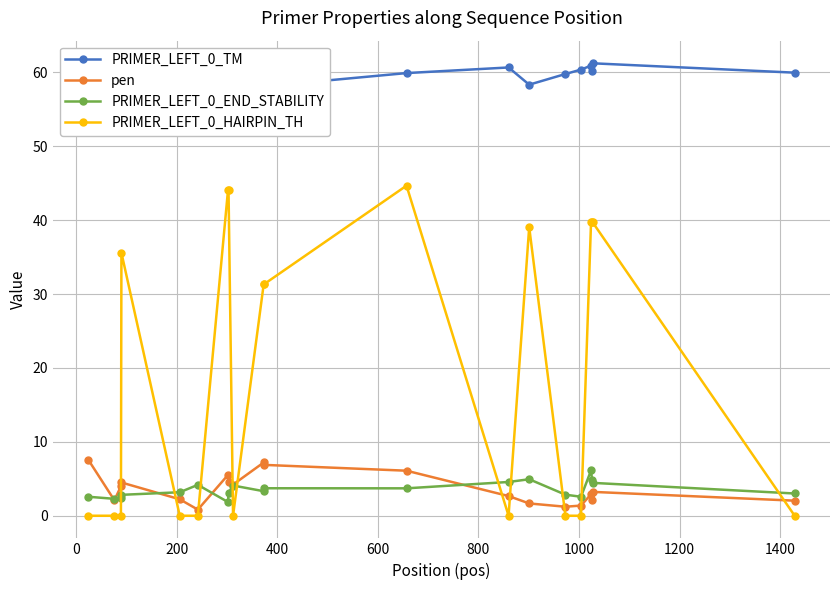

Is the value of PRIMER_LEFT_0_END_STABILITY at 600 greater than the value of PRIMER_LEFT_0_HAIRPIN_TH at −200?

Yes